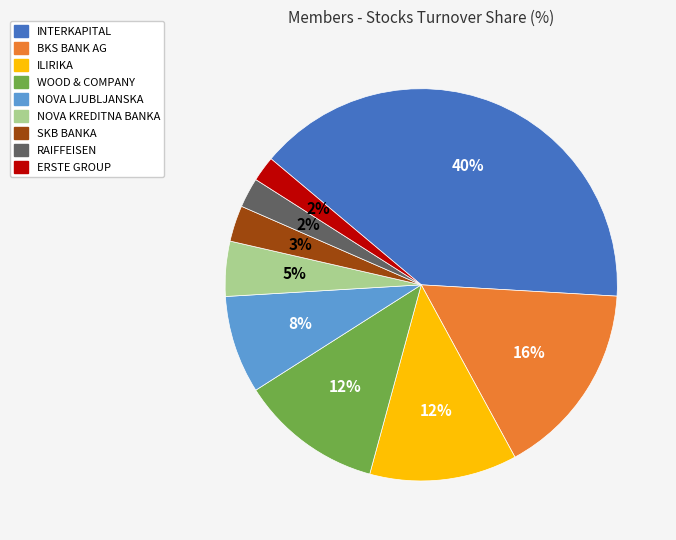

To the nearest percent, what is the average slice percentage?

11%